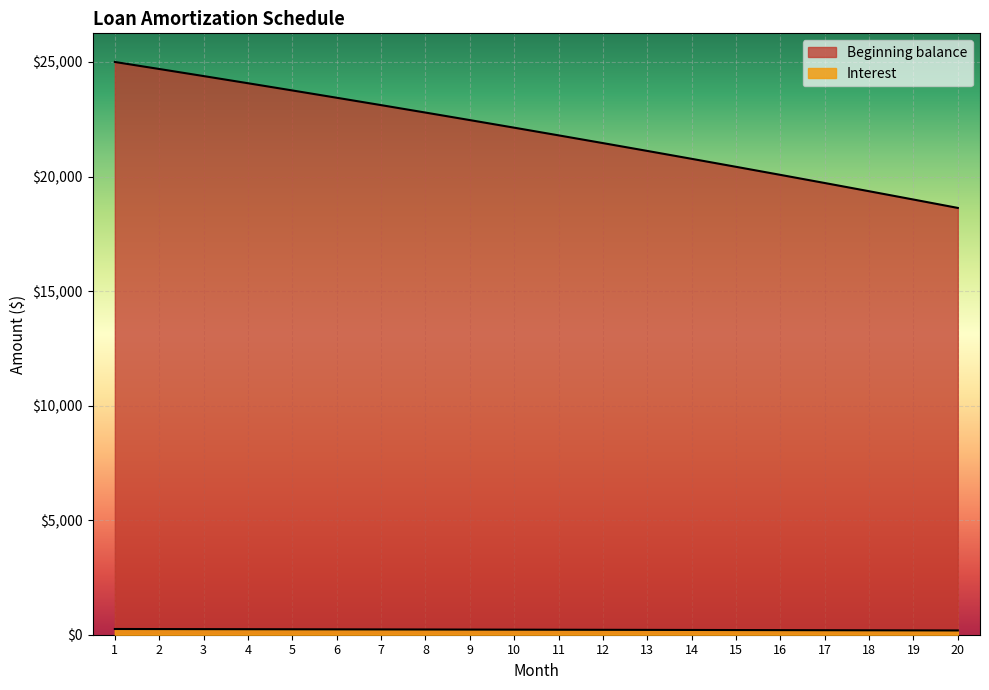

Which category has the lowest value in the Beginning balance series?

20